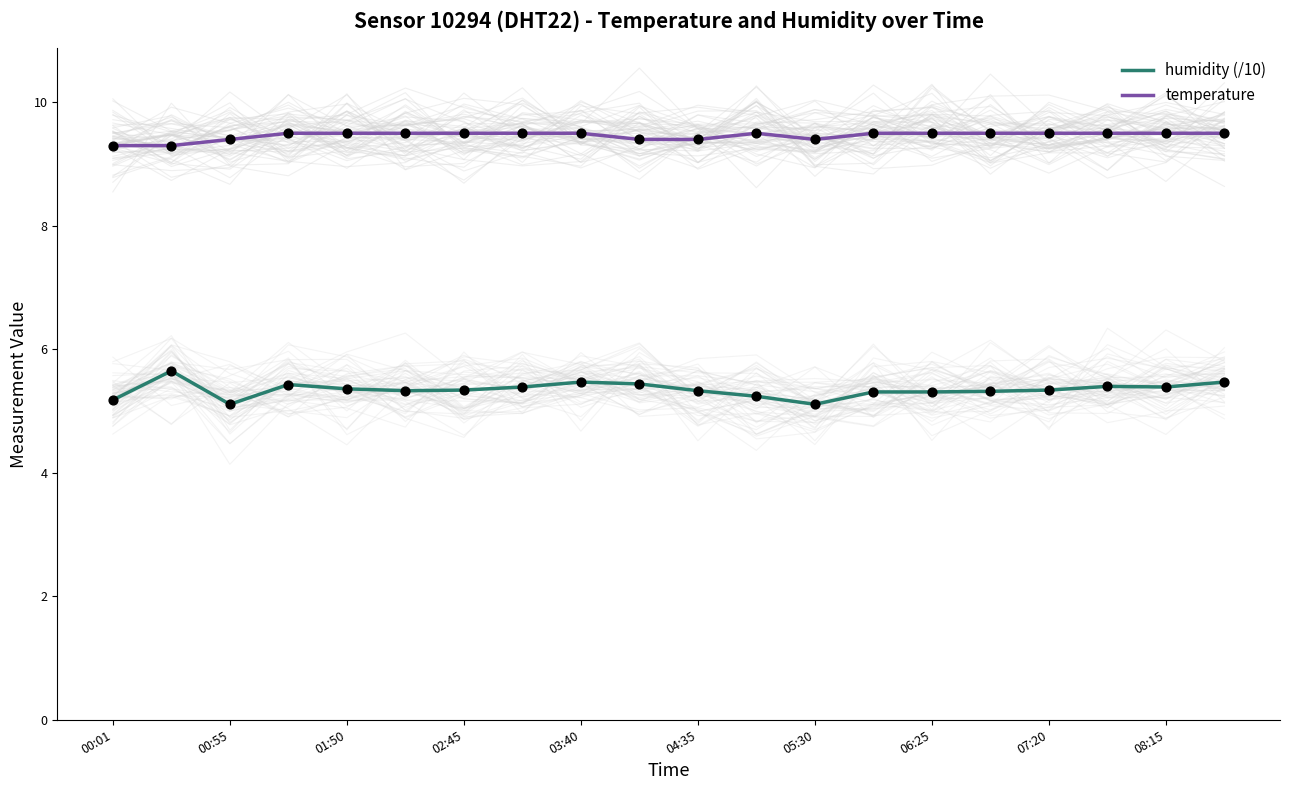

Is the value of temperature at 08:15 greater than the value of humidity (/10) at 01:50?

Yes